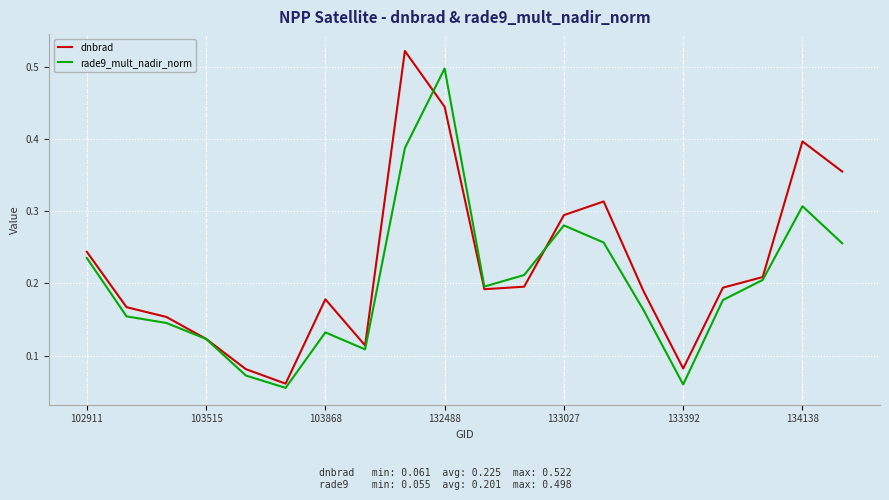

Rank the series by their average value, from lowest to highest.

rade9_mult_nadir_norm, dnbrad